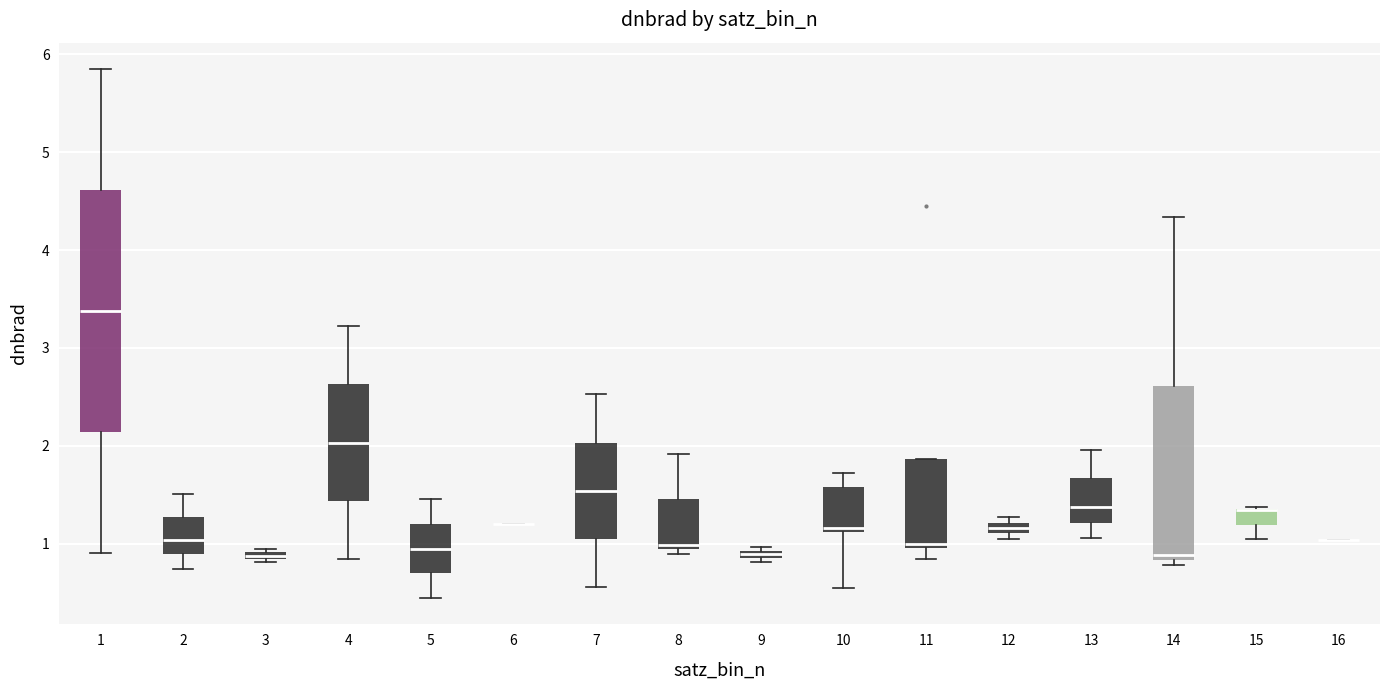

Which box is the tallest, from its lower edge to its upper edge?

1